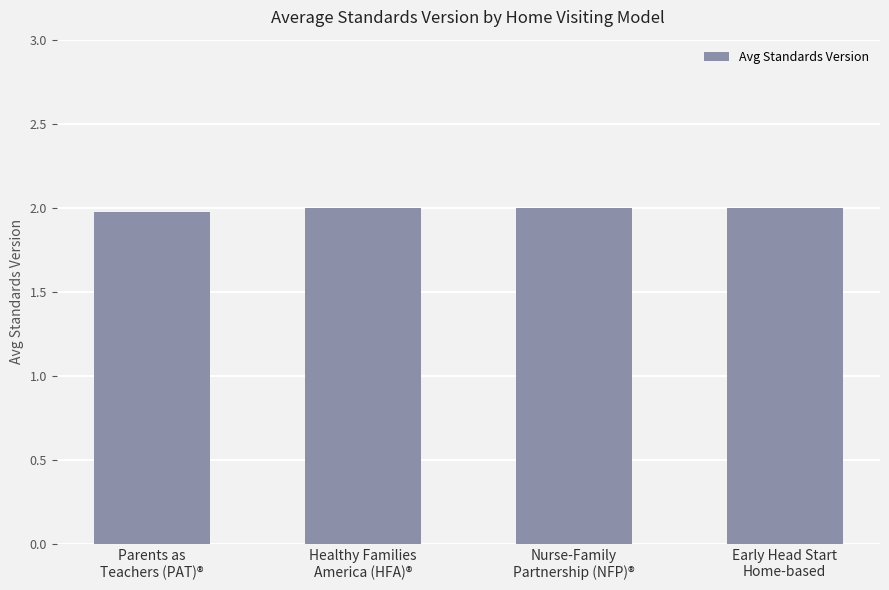

What position from the right is Healthy Families
America (HFA)®?

3